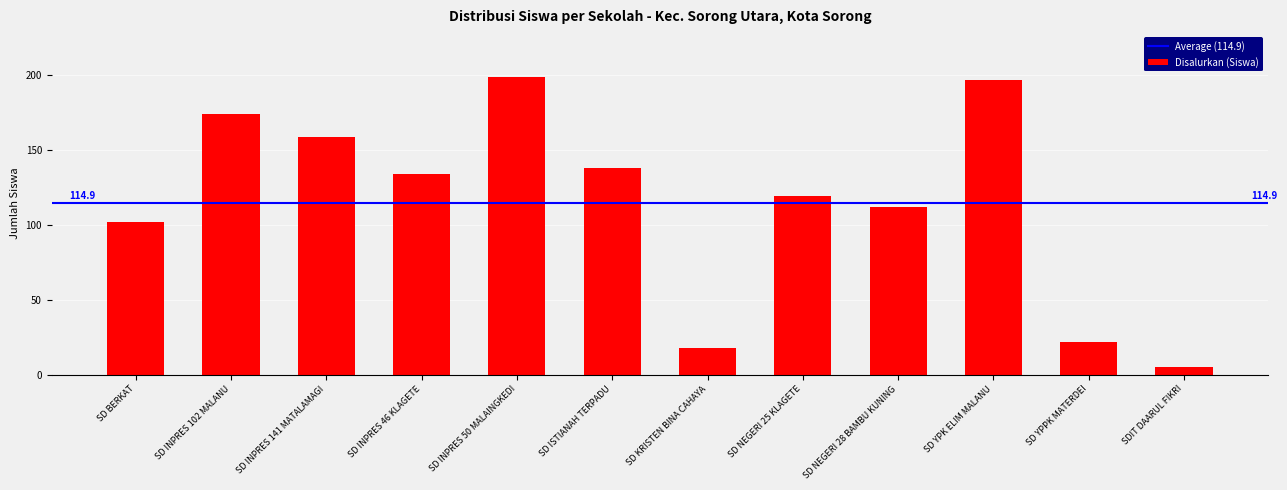

What is the label of the 10th bar from the left?

SD YPK ELIM MALANU